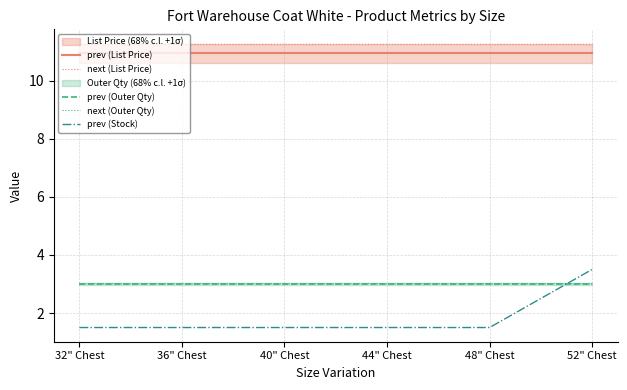

What is the difference between the highest and lowest values at 48" Chest?

9.8